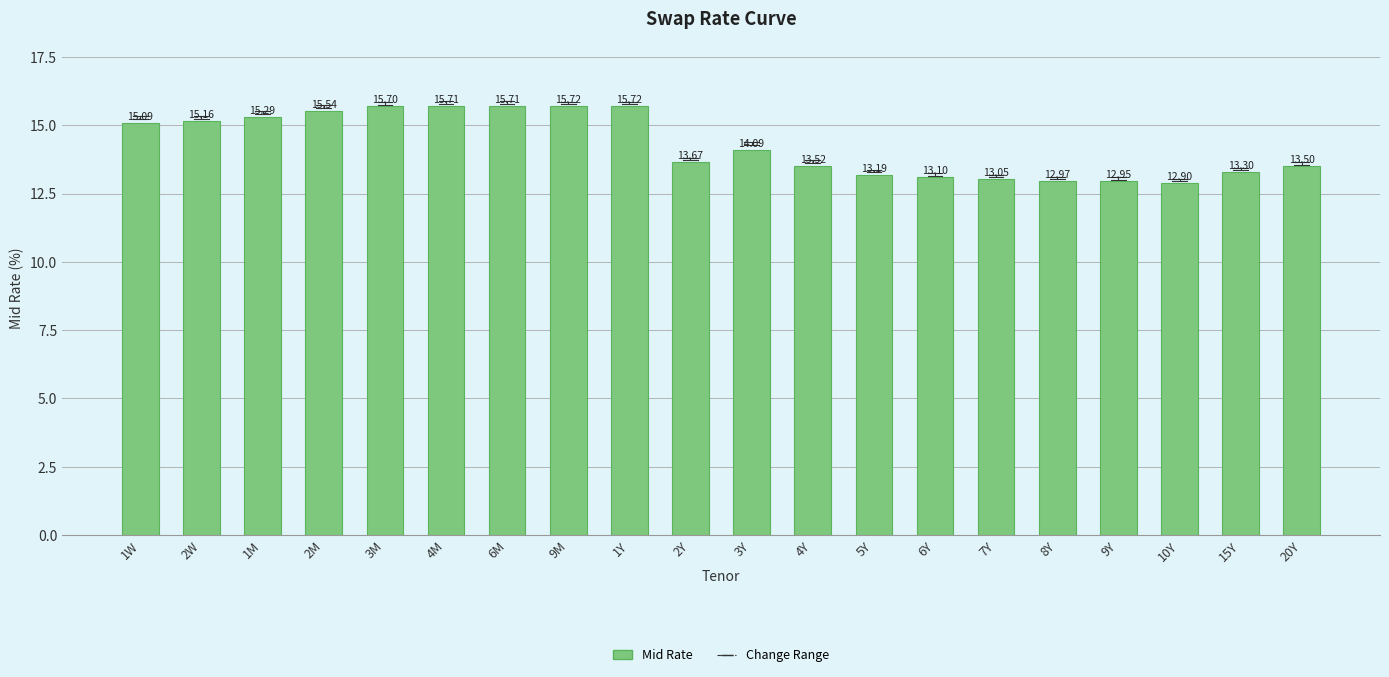

The chart shows a value of 9.4 at 3M. True or false?

False